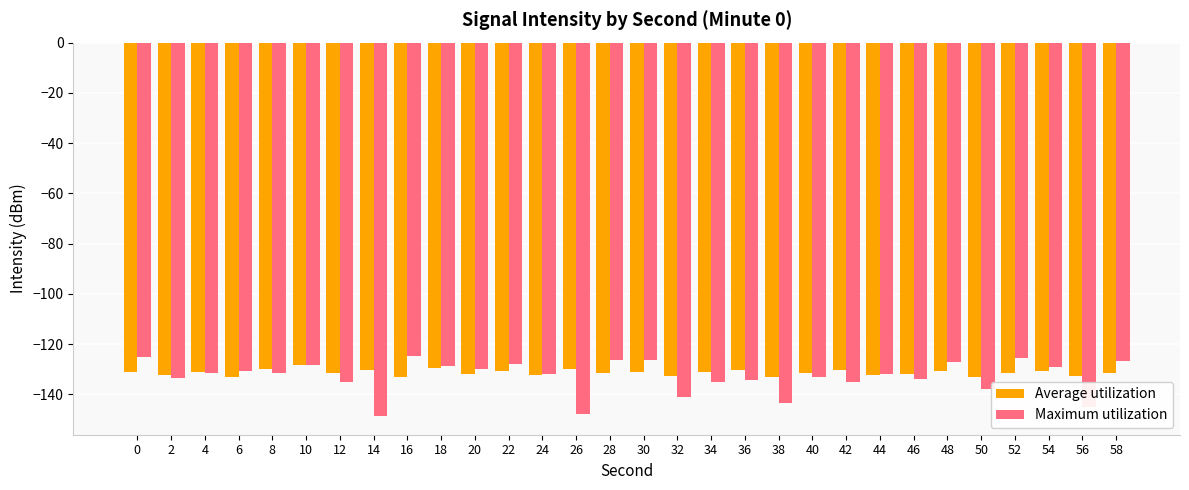

Rank the series by their maximum value, from highest to lowest.

Maximum utilization, Average utilization